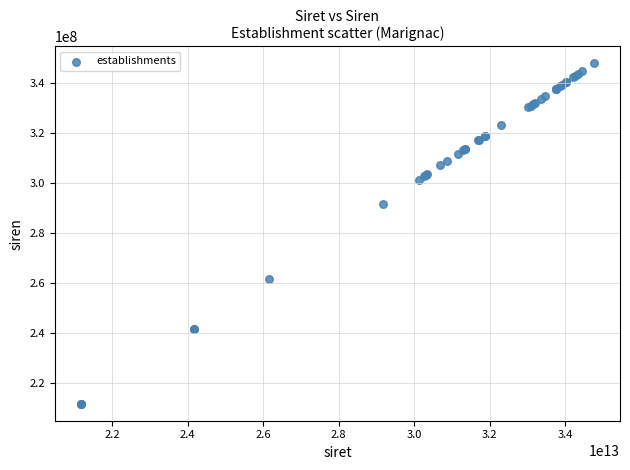

What Y value in the scatter plot is closest to 279689184?

291701597